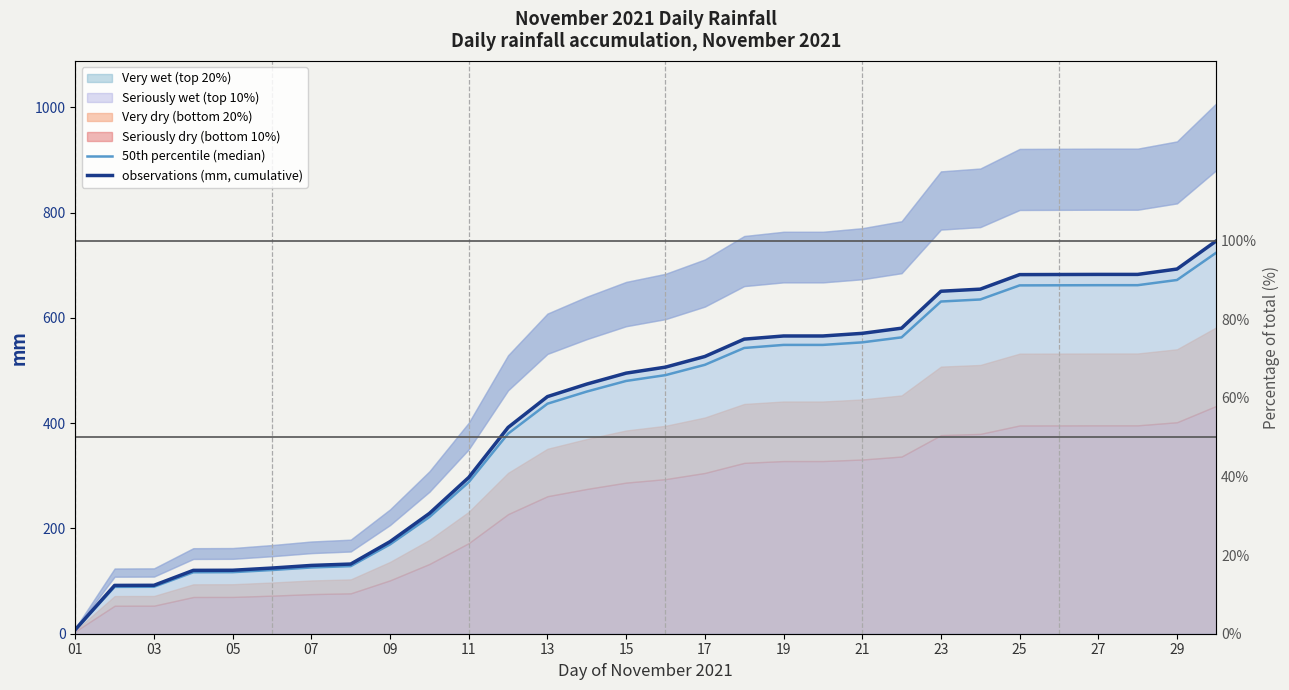

What is the minimum value shown in the chart?

7.6